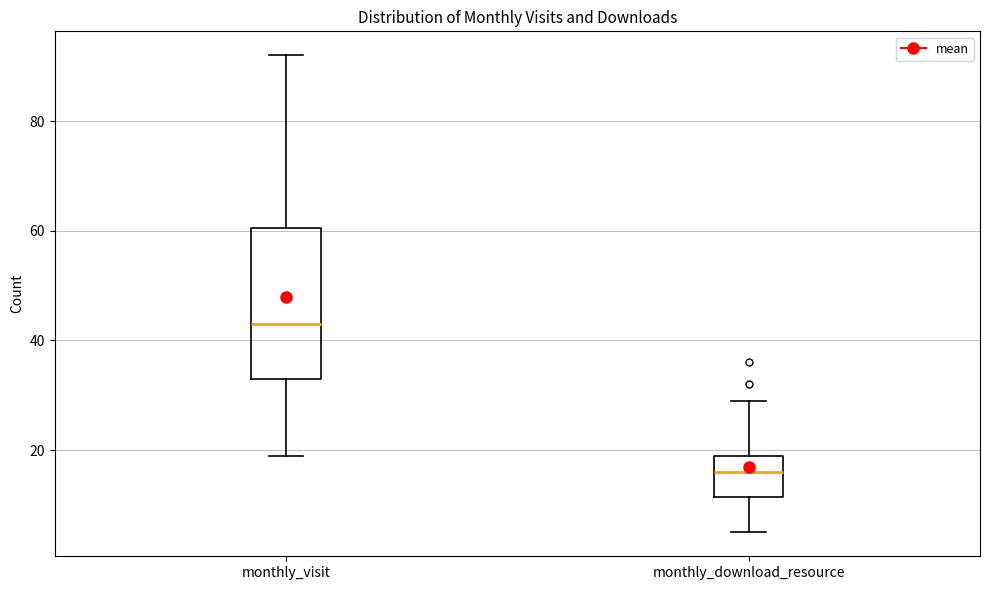

Where is the upper edge of the box for monthly_download_resource on the y-axis? The values are not printed on the chart, so give them approximately, as read against the axis.

20